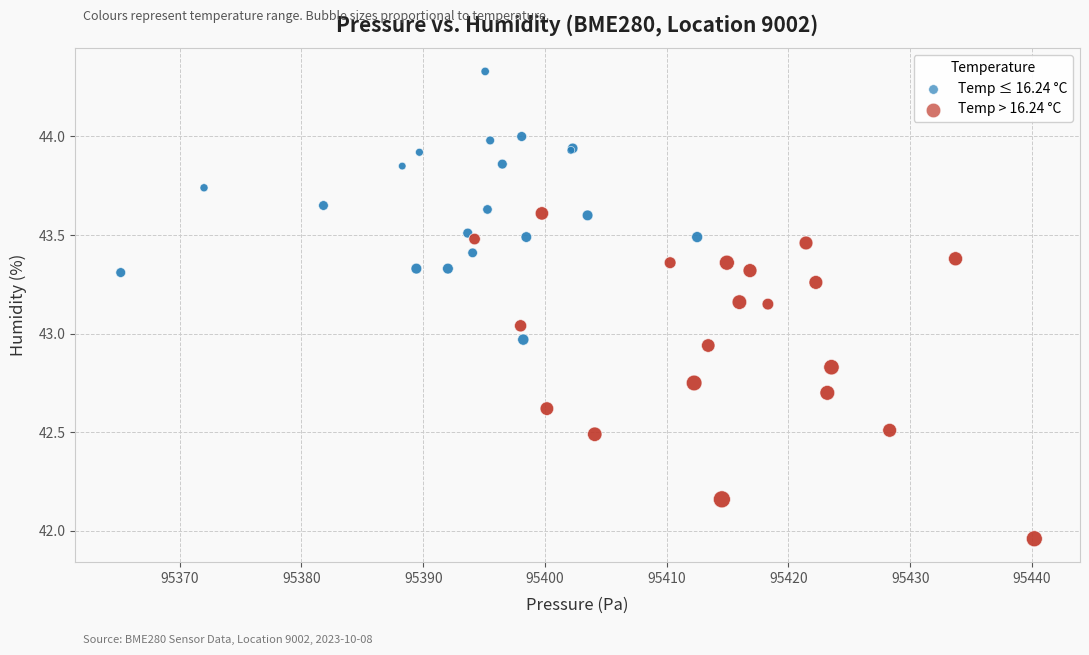

Which series contains the lowest Y value?

Temp > 16.24 °C